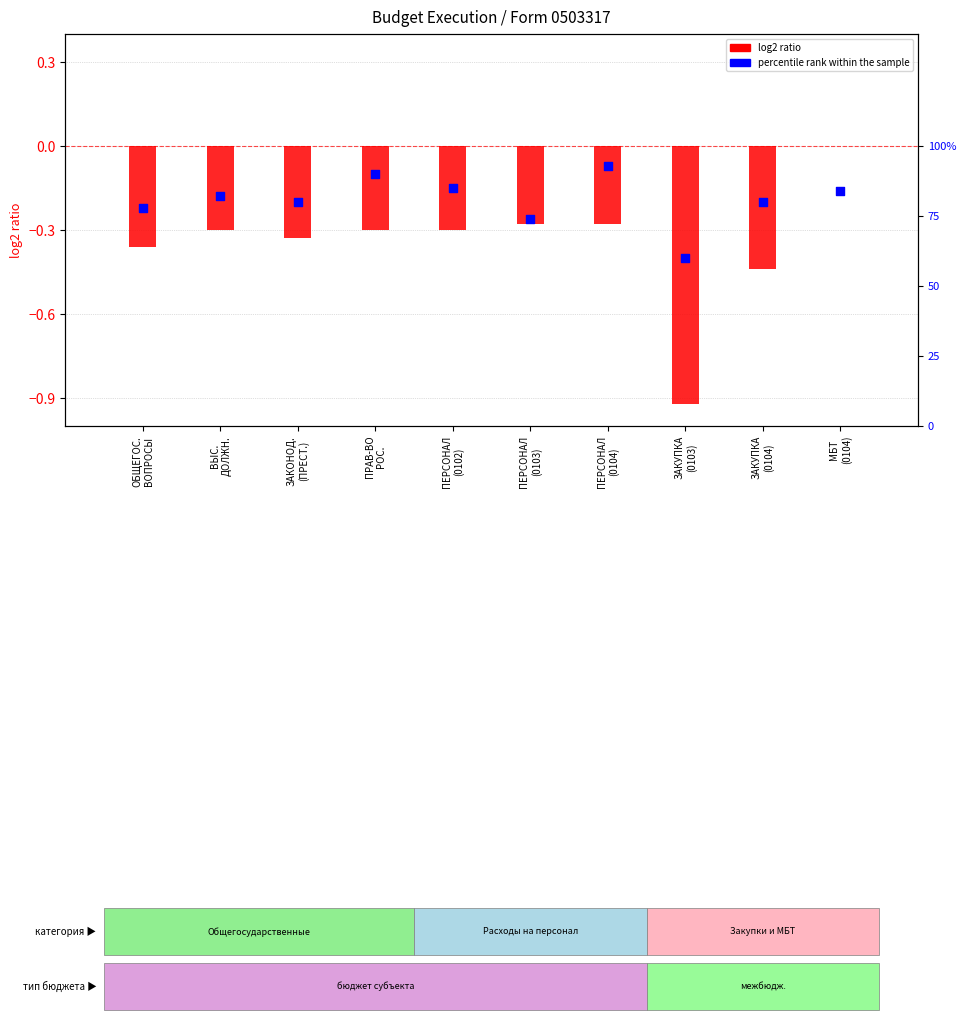

What are all the series names shown in the legend?

log2 ratio, percentile rank within the sample